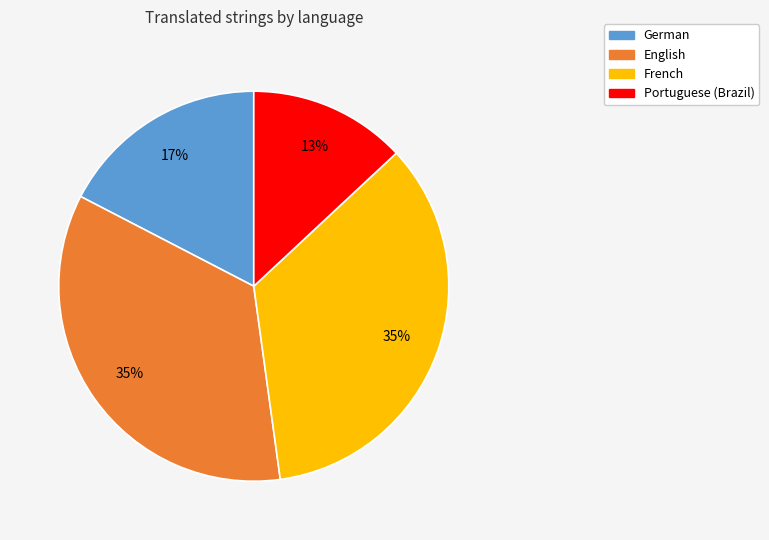

To the nearest percent, what is the difference between the largest and smallest slice percentages?

22%